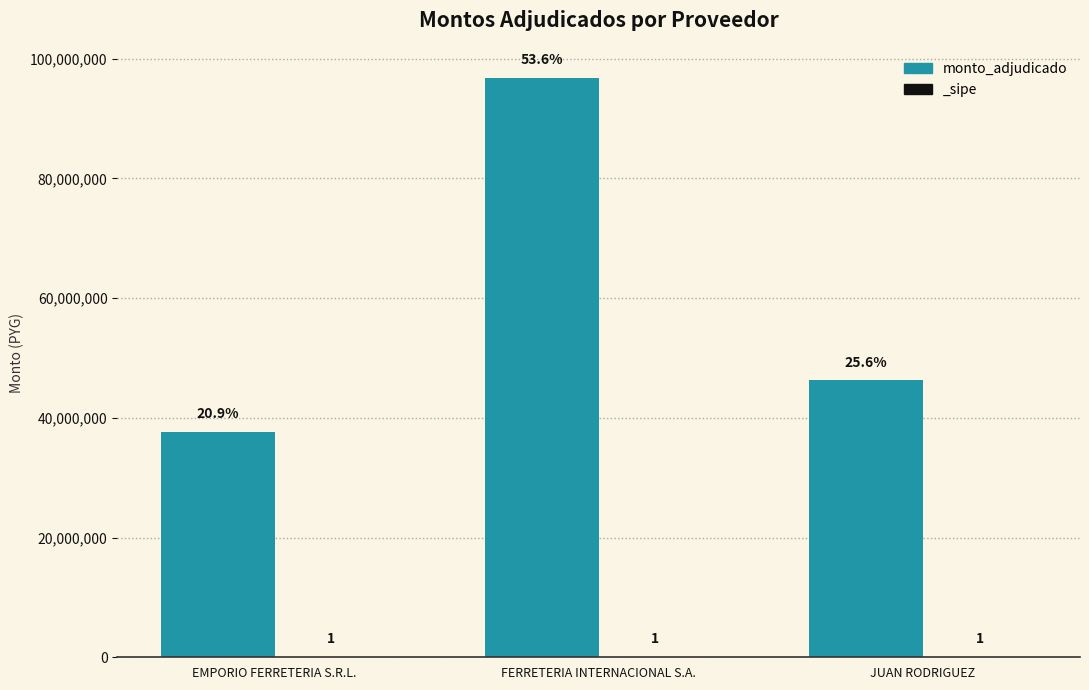

Does the chart contain any negative values?

No